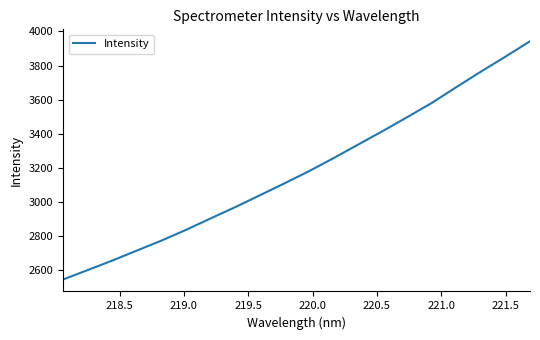

What is the difference between the maximum and minimum values?

1395.5